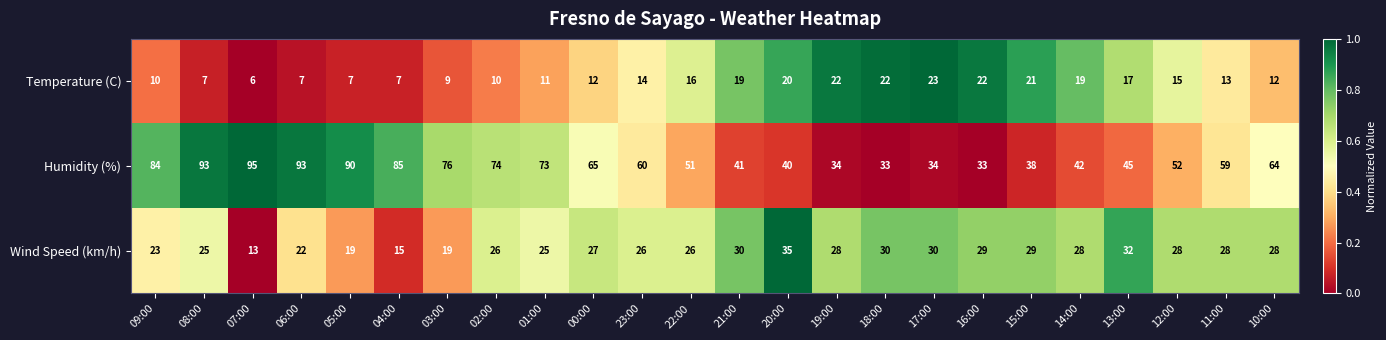

Which label corresponds to the smallest value in the chart?

07:00